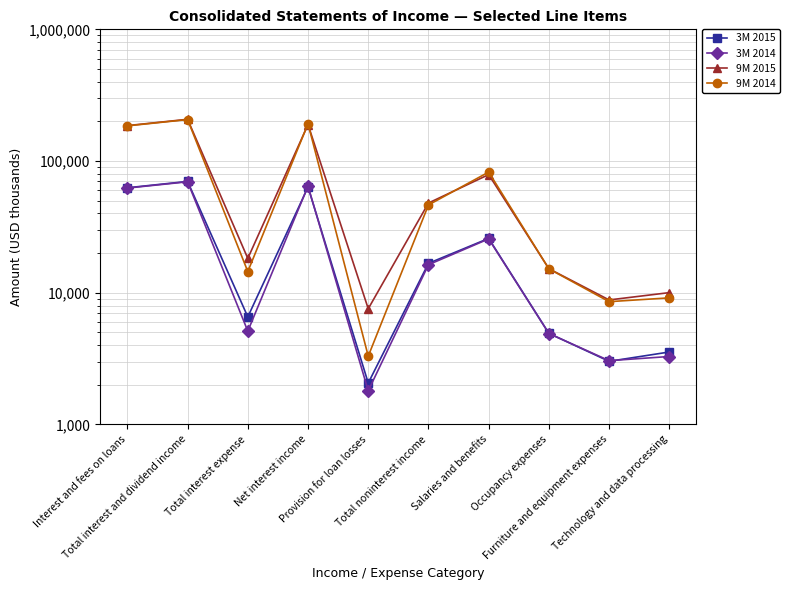

What are all the series names shown in the legend?

3M 2015, 3M 2014, 9M 2015, 9M 2014